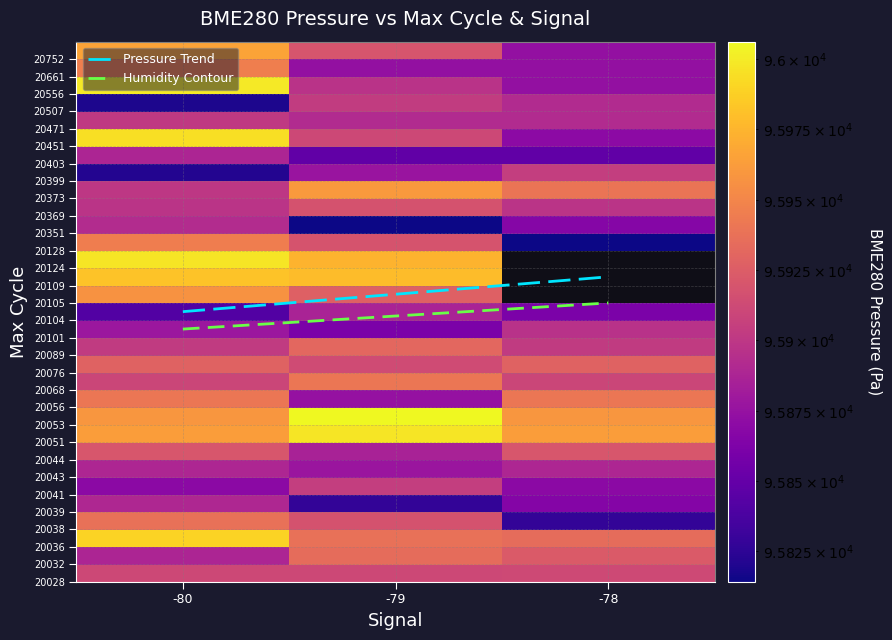

What is the total value across all series at -79?

2973254.2